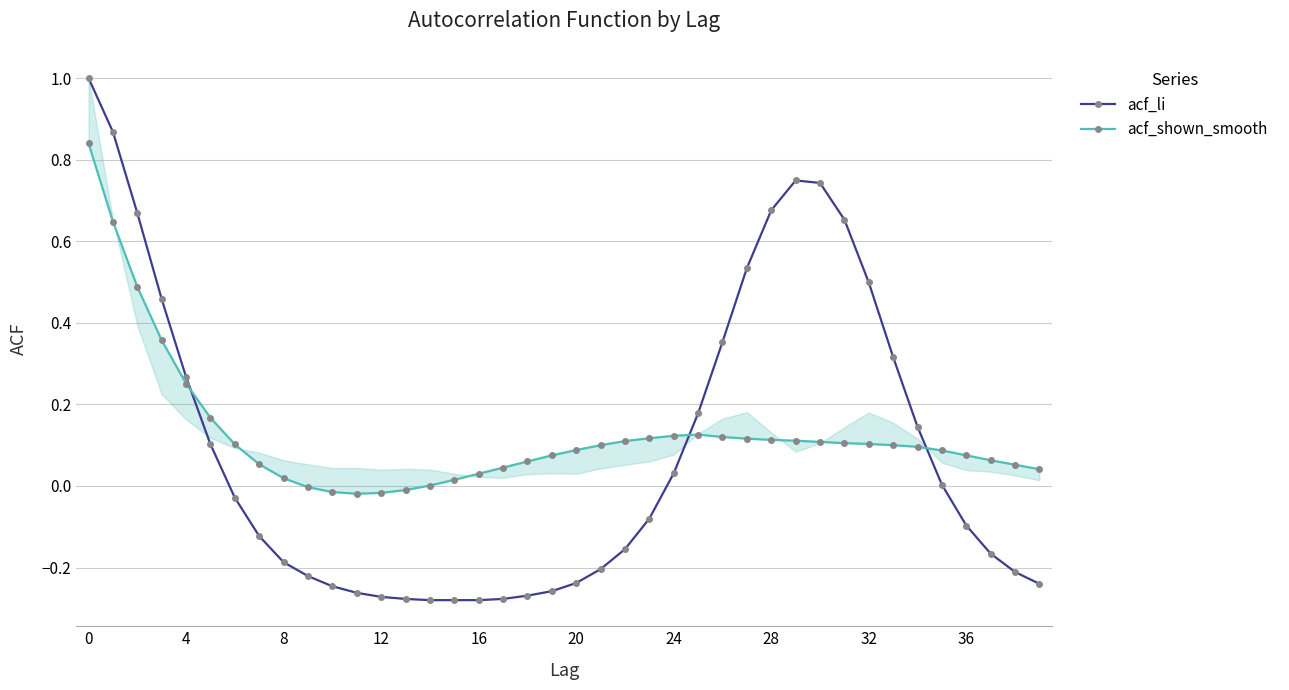

True or false: acf_li has a value of -0.1 at 20.

False